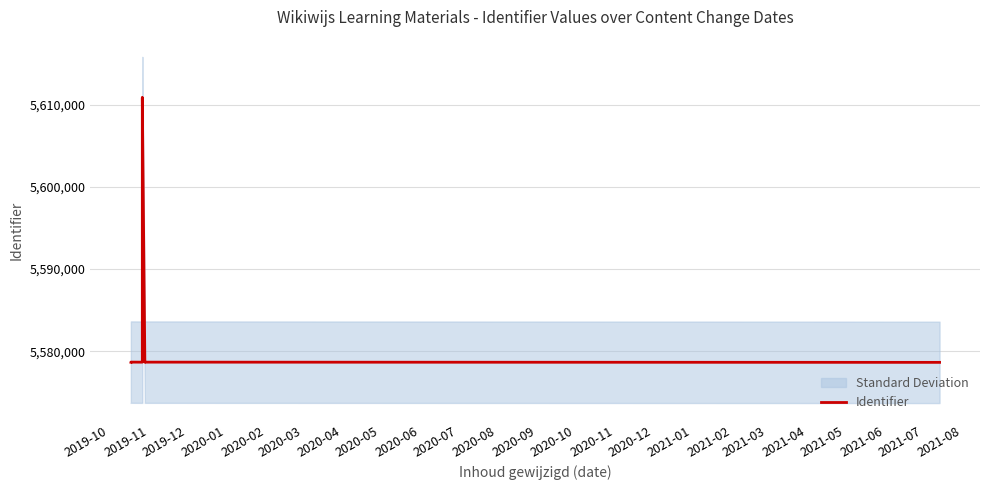

Which has a higher value, 2020-05 or 2019-12?

2020-05